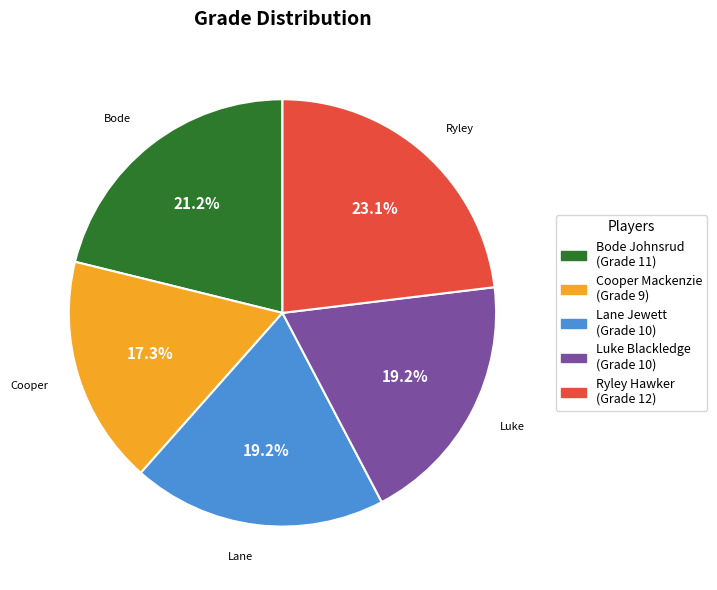

How much of the chart is everything except Bode Johnsrud (Grade 11)?

78.8%